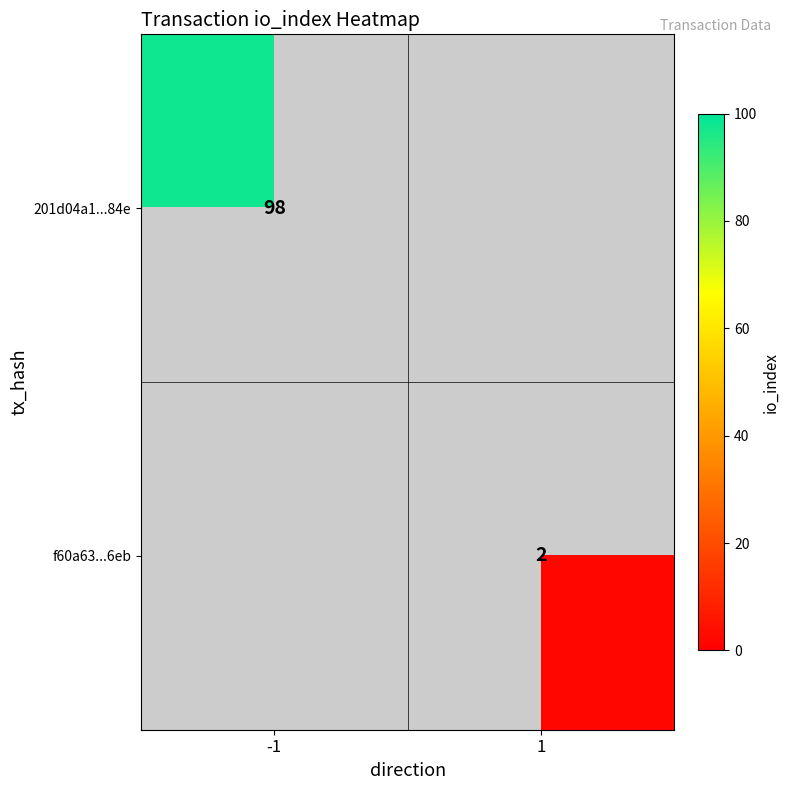

How many categories are shown in the chart?

2